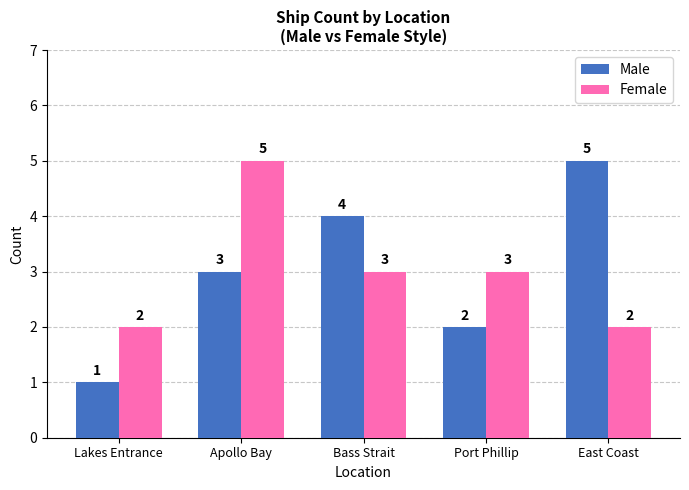

At how many categories does at least one series exceed 1?

5